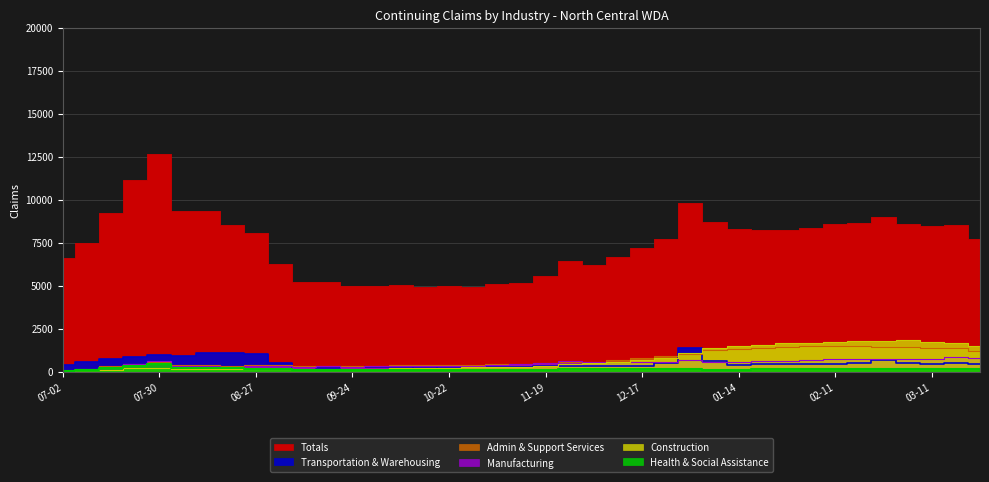

Reading right to left, transcribe all the data shown in this chart.

Totals: 7719	8540	8469	8615	9001	8631	8559	8342	8262	8229	8288	8706	9824	7712	7166	6665	6186	6422	5541	5152	5079	4928	4963	4930	5051	4976	4968	5188	5243	6276	8067	8548	9350	9320	12639	11171	9237	7473	6586
Admin & Support Services: 1203	1360	1379	1429	1446	1477	1473	1473	1454	1394	1347	1268	1056	927	808	692	586	536	492	462	451	411	389	393	372	339	336	336	332	370	374	353	379	384	543	450	335	166	57
Health & Social Assistance: 135	145	155	157	164	143	150	137	131	130	122	125	140	135	173	172	156	176	125	104	96	93	95	95	105	105	100	108	114	139	164	201	238	239	448	348	188	121	56
Construction: 1497	1694	1722	1816	1784	1766	1741	1696	1642	1550	1485	1390	1113	819	697	587	498	448	346	289	277	262	240	211	214	181	173	175	164	159	158	148	178	158	230	187	124	72	23
Transportation & Warehousing: 455	481	460	492	705	485	446	428	422	418	417	642	1362	491	326	328	302	320	313	280	257	247	246	229	248	257	245	236	245	507	1048	1073	1063	933	990	841	723	550	366
Manufacturing: 774	835	760	742	738	717	720	659	617	608	568	557	685	563	578	578	553	601	488	432	411	348	345	333	339	315	299	312	286	311	313	299	345	312	599	449	258	165	32